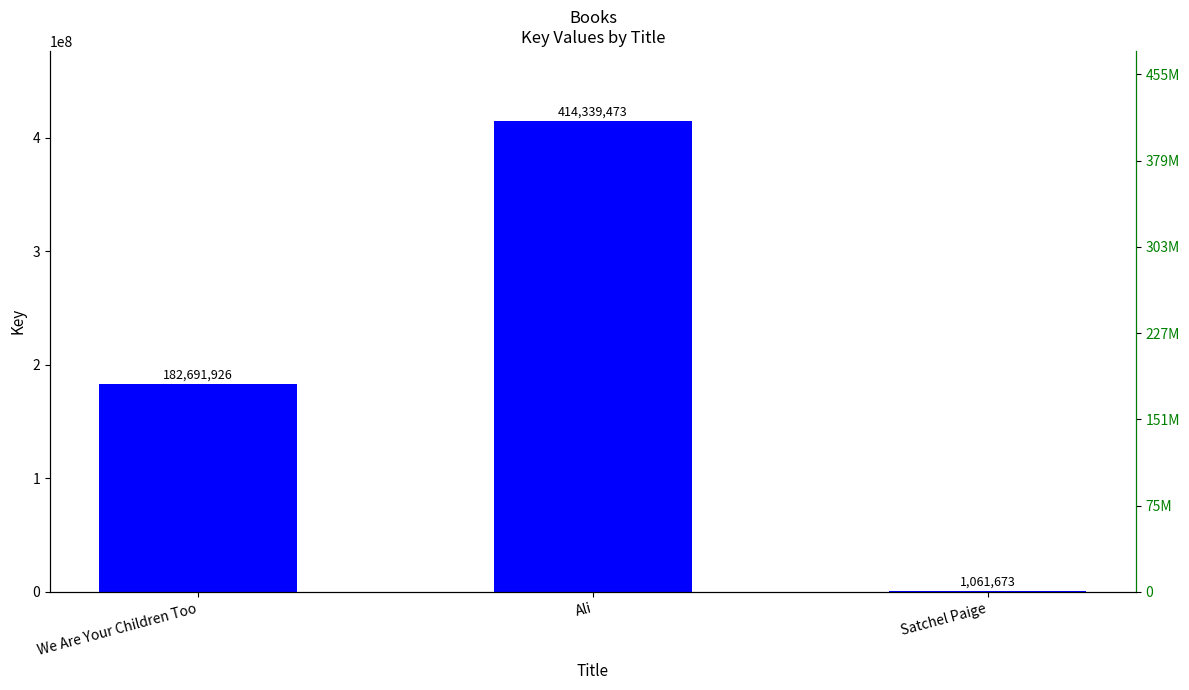

The value at We Are Your Children Too is 57496069. True or false?

False